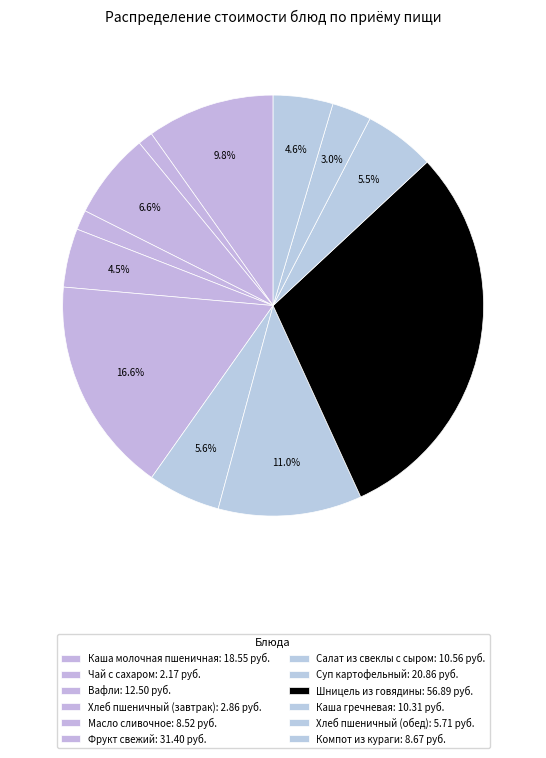

How many segments does this pie chart have?

12